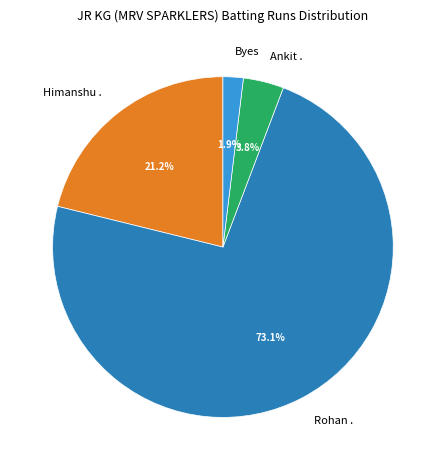

Between Ankit . and Himanshu ., which is larger?

Himanshu .